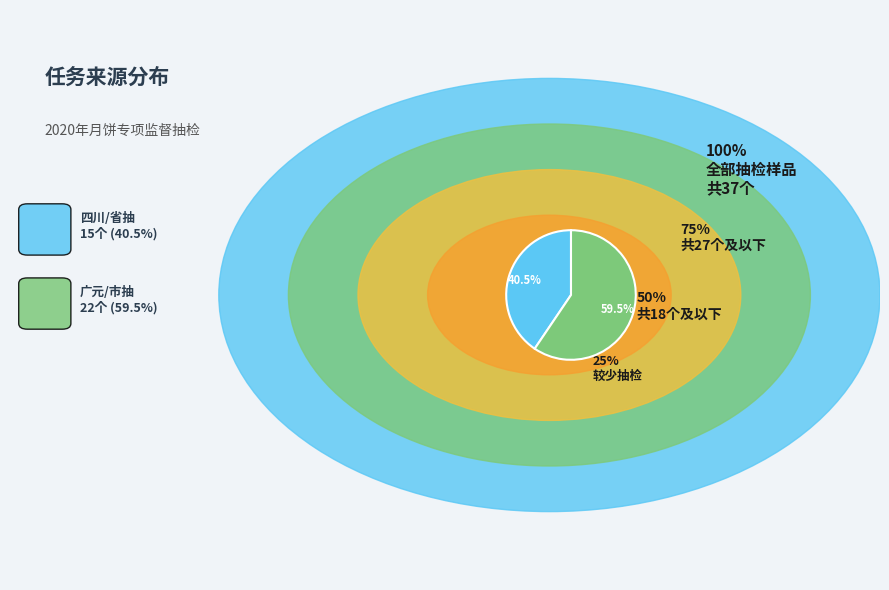

Is there a majority slice in this chart?

Yes